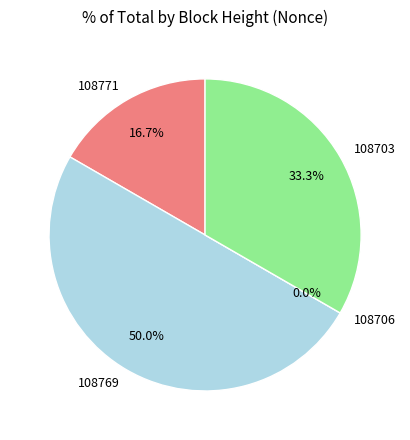

What percentage do 108703 and 108771 together represent?

50.0%